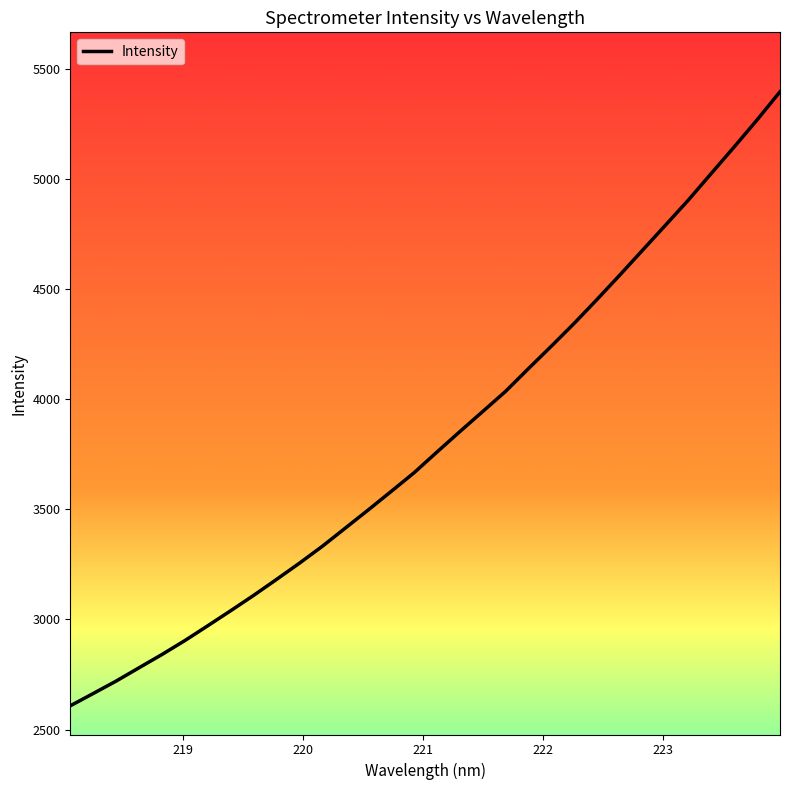

Reading left to right, list all the values displayed in this chart.

2607.7	2663.5	2720.0	2780.5	2840.8	2904.1	2971.5	3039.8	3109.4	3181.9	3255.7	3332.5	3414.8	3497.3	3581.3	3666.0	3760.1	3853.1	3944.4	4036.0	4139.5	4241.3	4345.3	4454.0	4565.4	4678.9	4792.4	4906.5	5027.3	5147.5	5270.3	5397.9